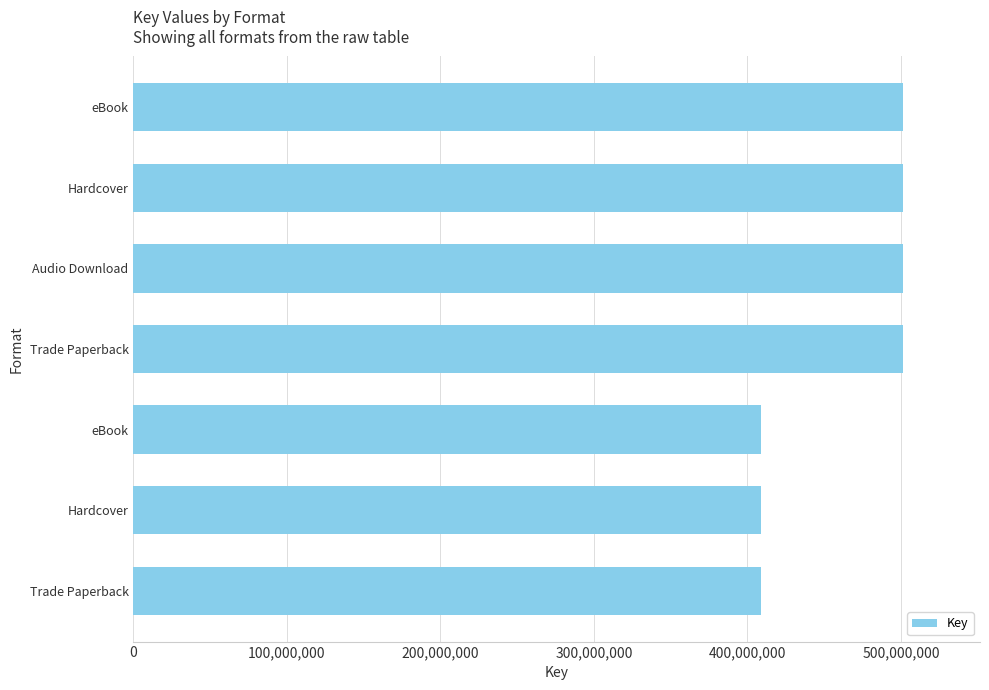

Does the chart contain any negative values?

No